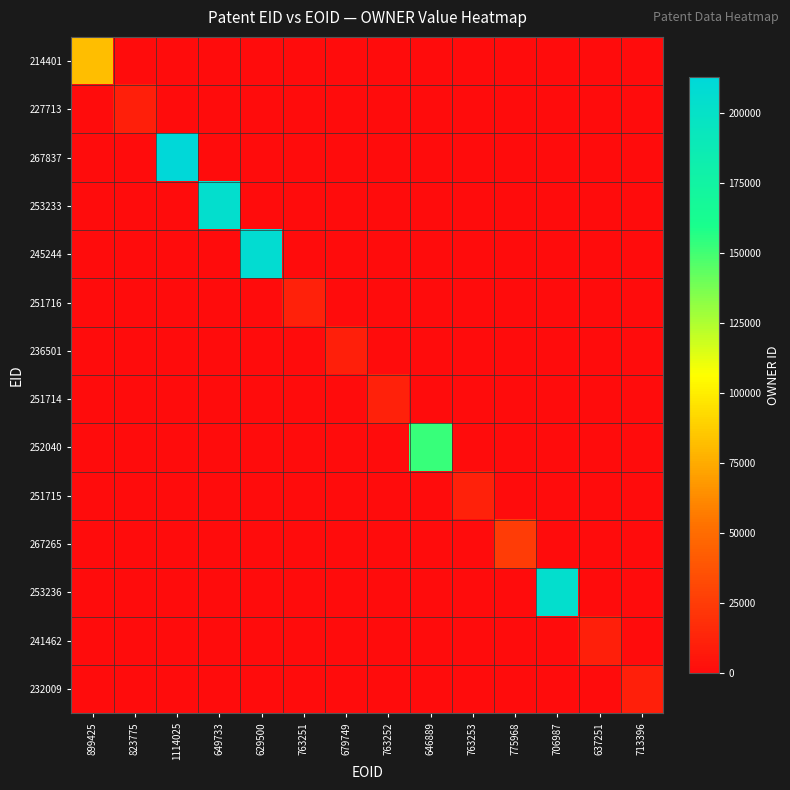

Which series has the largest total across all categories?

267837